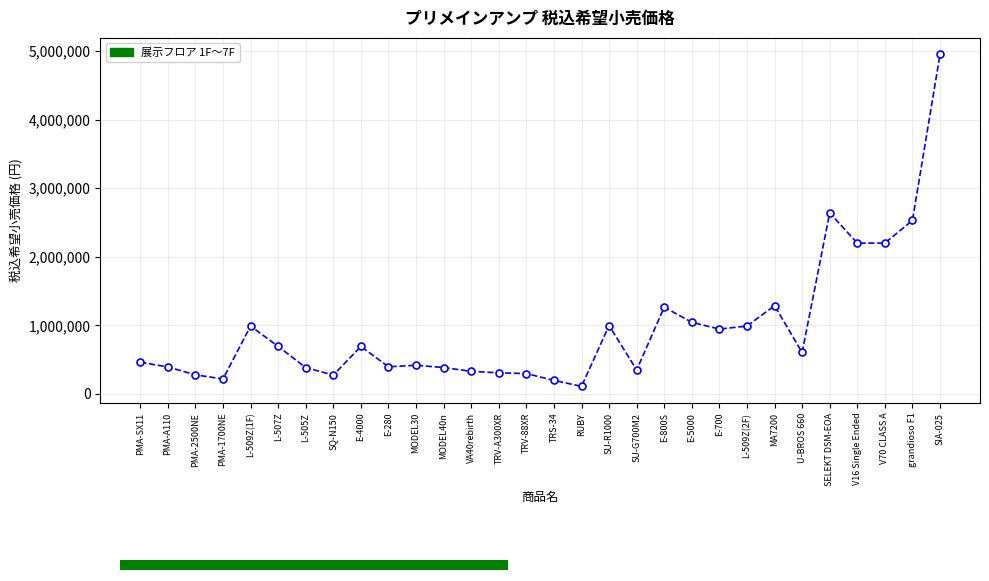

What value does the data have at MA7200?

1287000